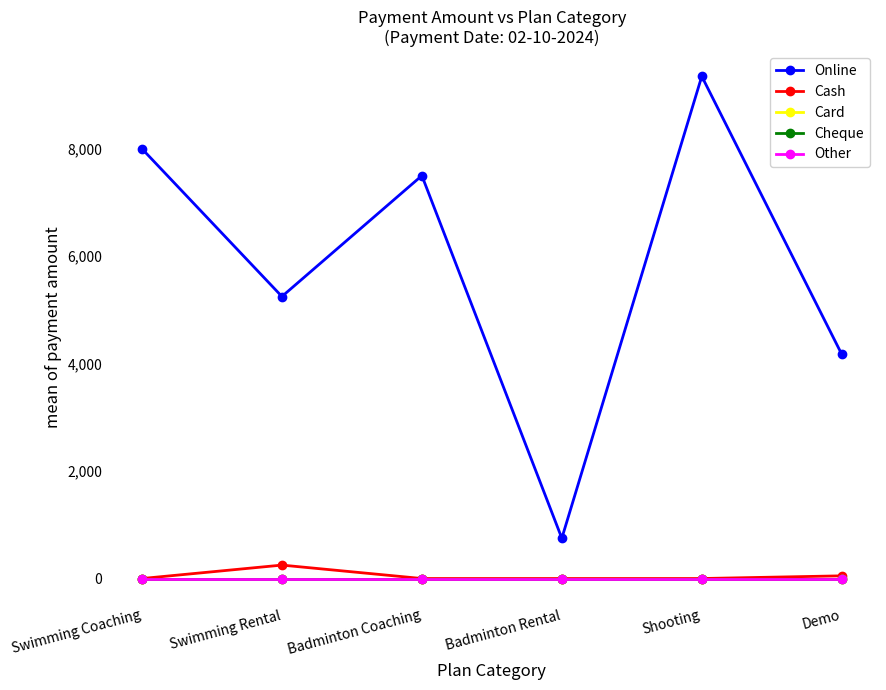

Reading left to right, extract all data points from this chart.

Online: 8000	5250	7500	750	9349	4175
Cash: 0	250	0	0	0	50
Card: 0	0	0	0	0	0
Cheque: 0	0	0	0	0	0
Other: 0	0	0	0	0	0